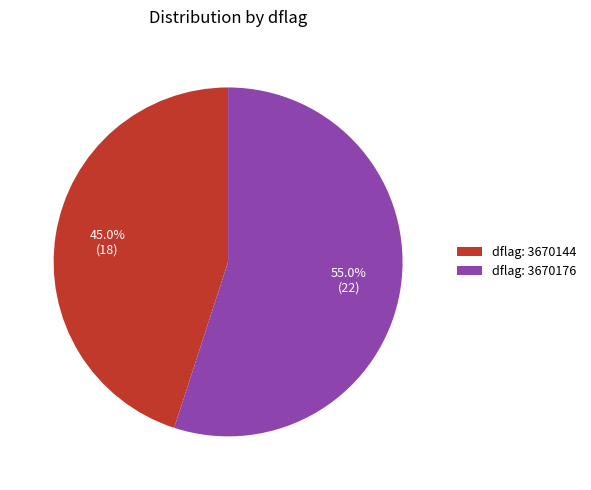

Which category has the smallest portion of the pie?

dflag: 3670144